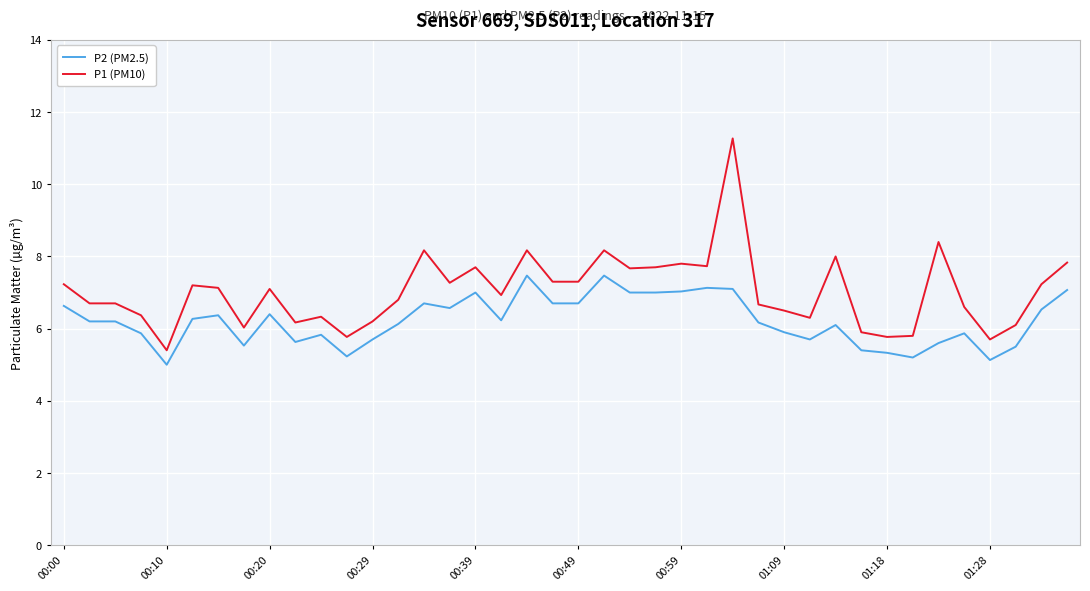

True or false: P2 (PM2.5) and P1 (PM10) cross at least once.

False